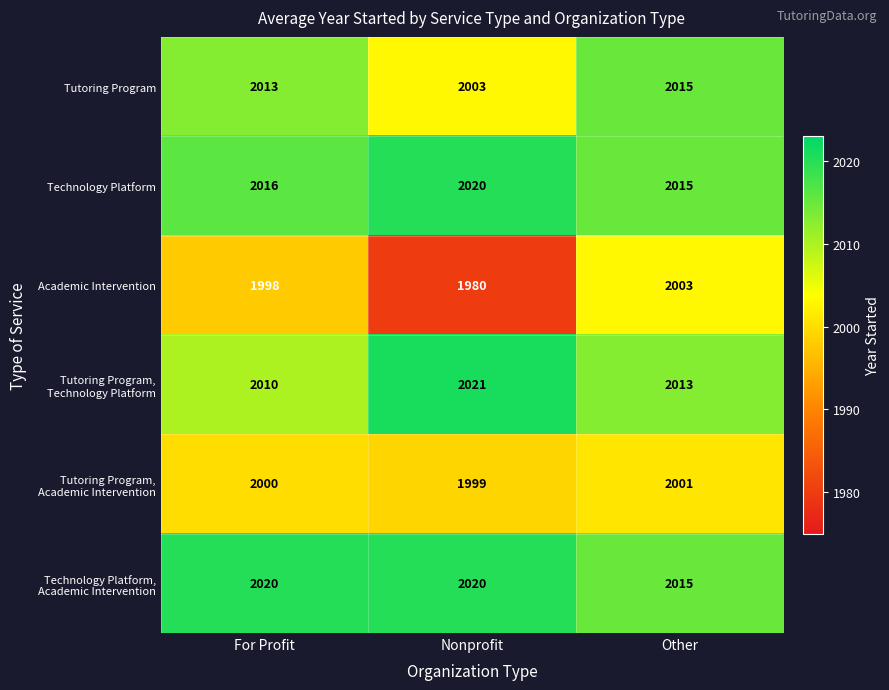

What is the total value across all series at Other?

12062